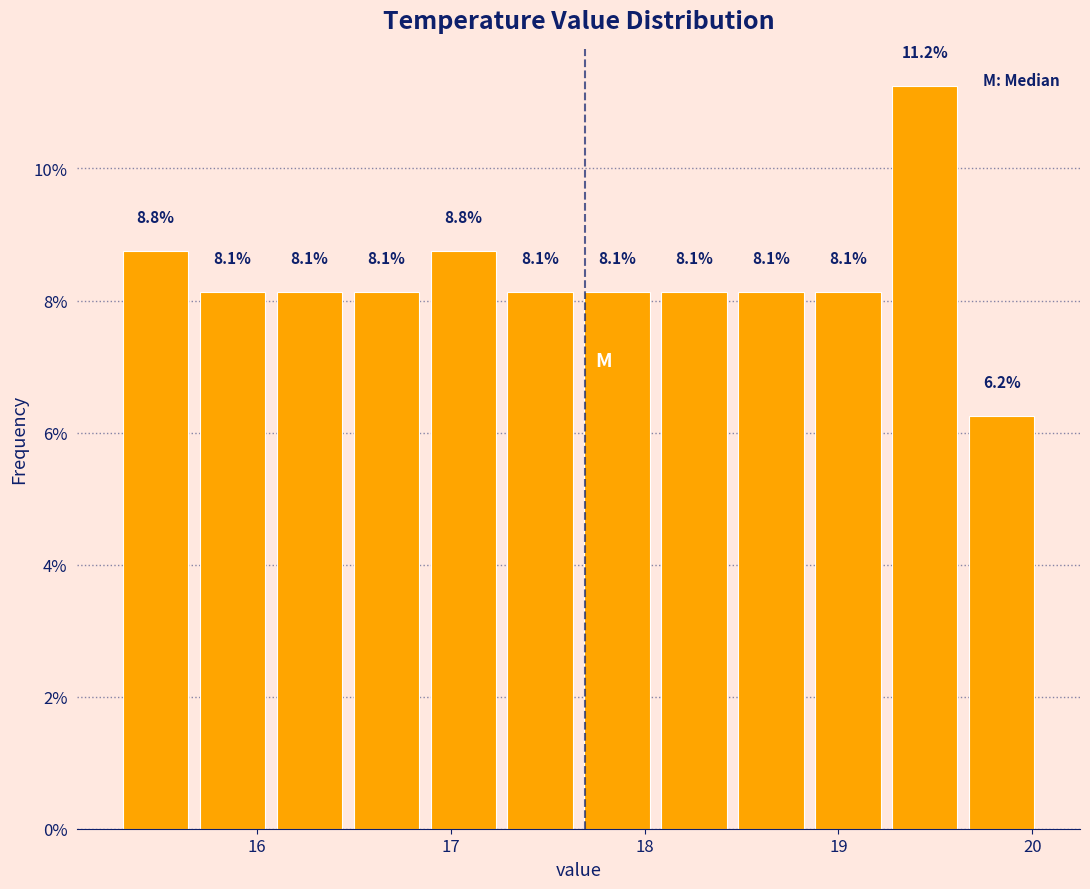

Around what value on the x-axis is the tallest bar? Give the approximate position of its centre, as read against the axis.

19.4